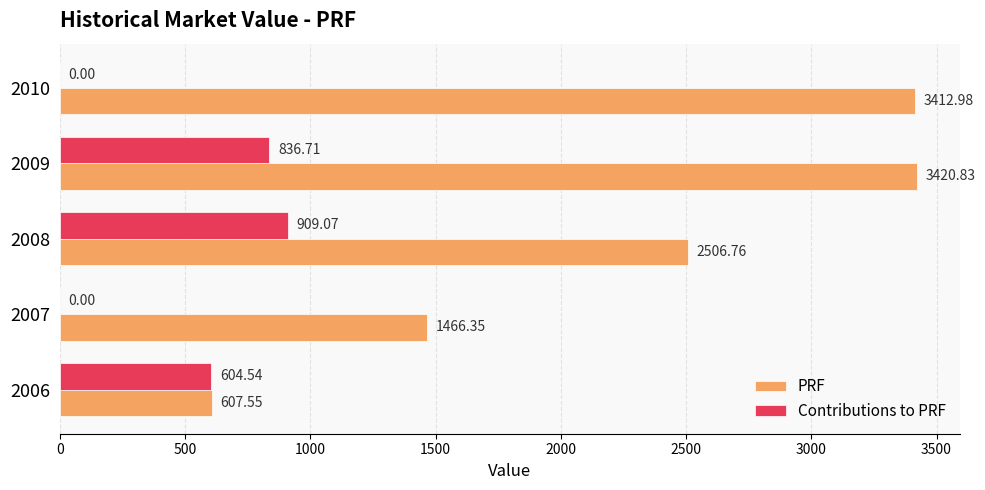

Is the value of Contributions to PRF at 2007 greater than the value of PRF at 2007?

No